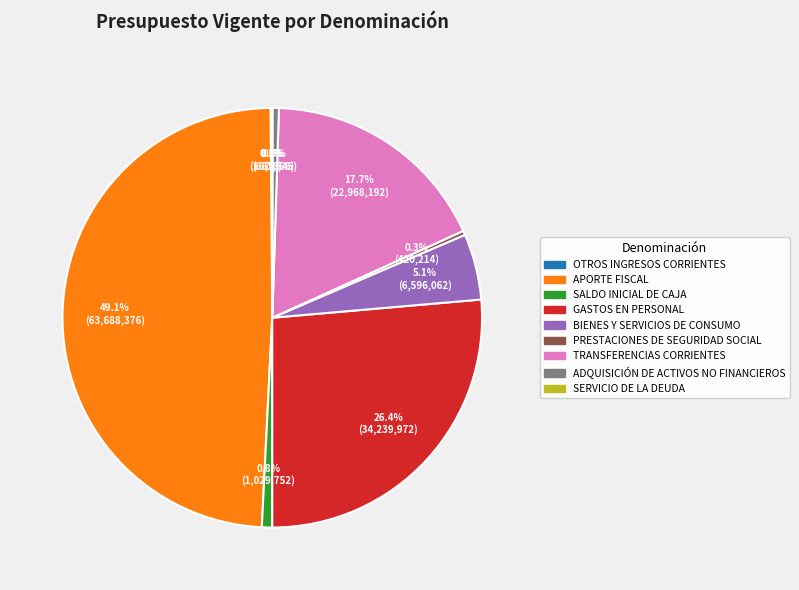

What percentage is the TRANSFERENCIAS CORRIENTES slice, to the nearest percent?

18%